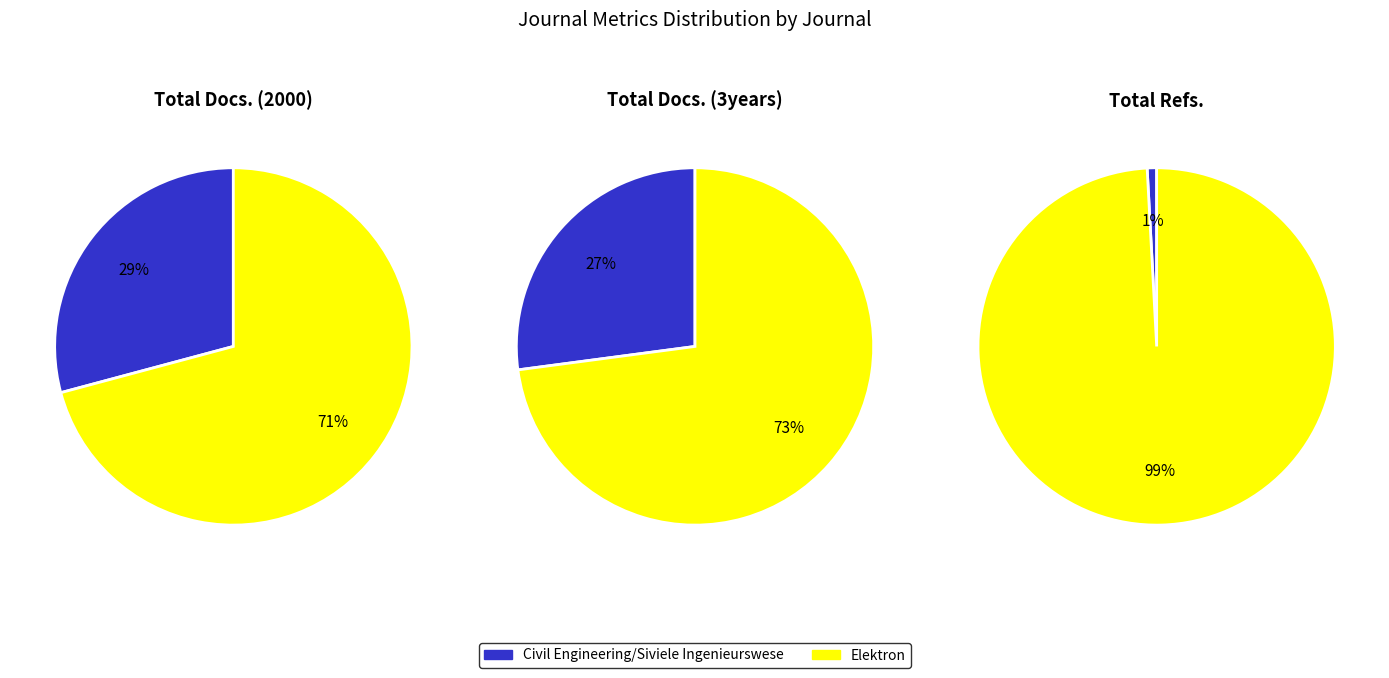

Count the number of slices in the pie.

2